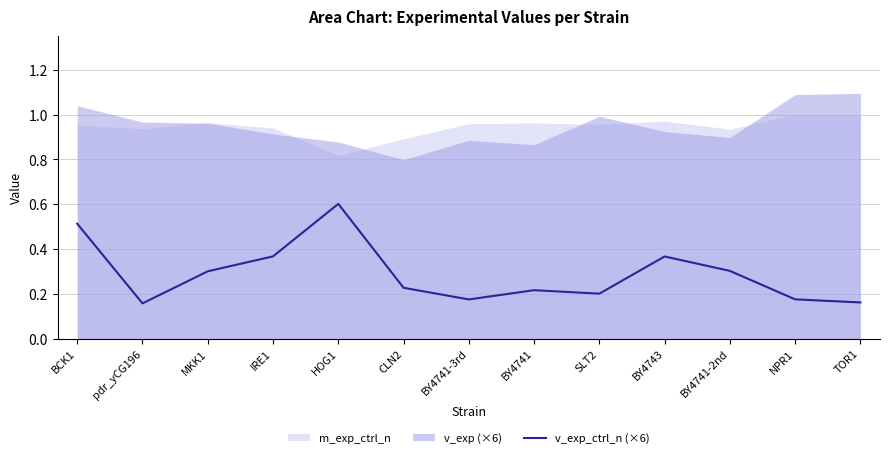

What is the minimum value shown in the chart?

0.2